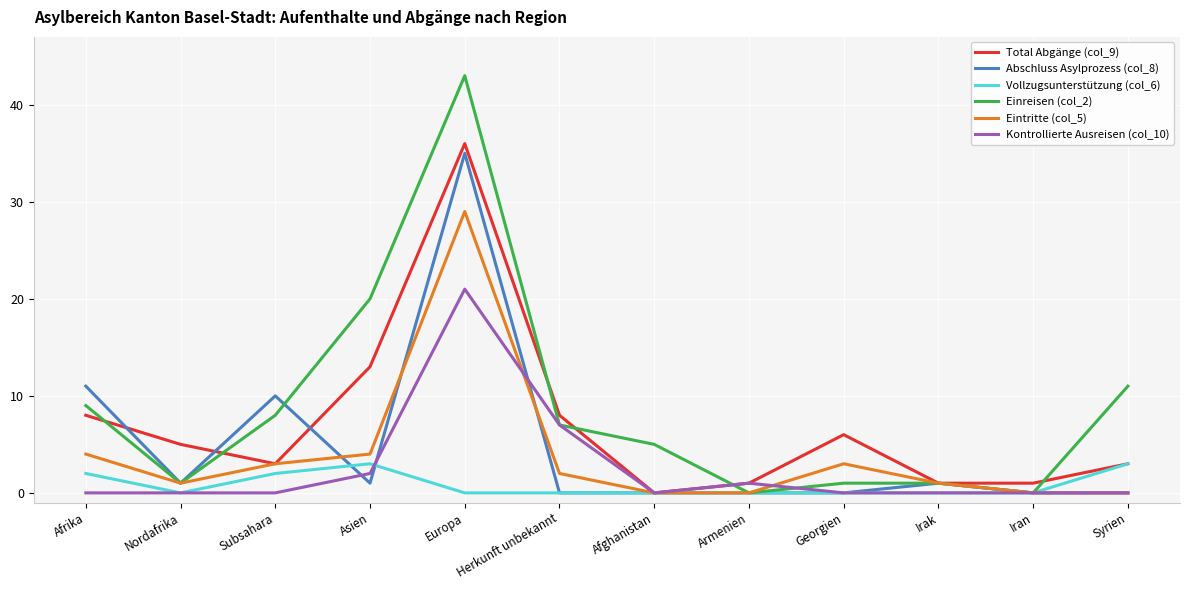

What is the sum of the Kontrollierte Ausreisen (col_10) values at Asien and Iran?

2